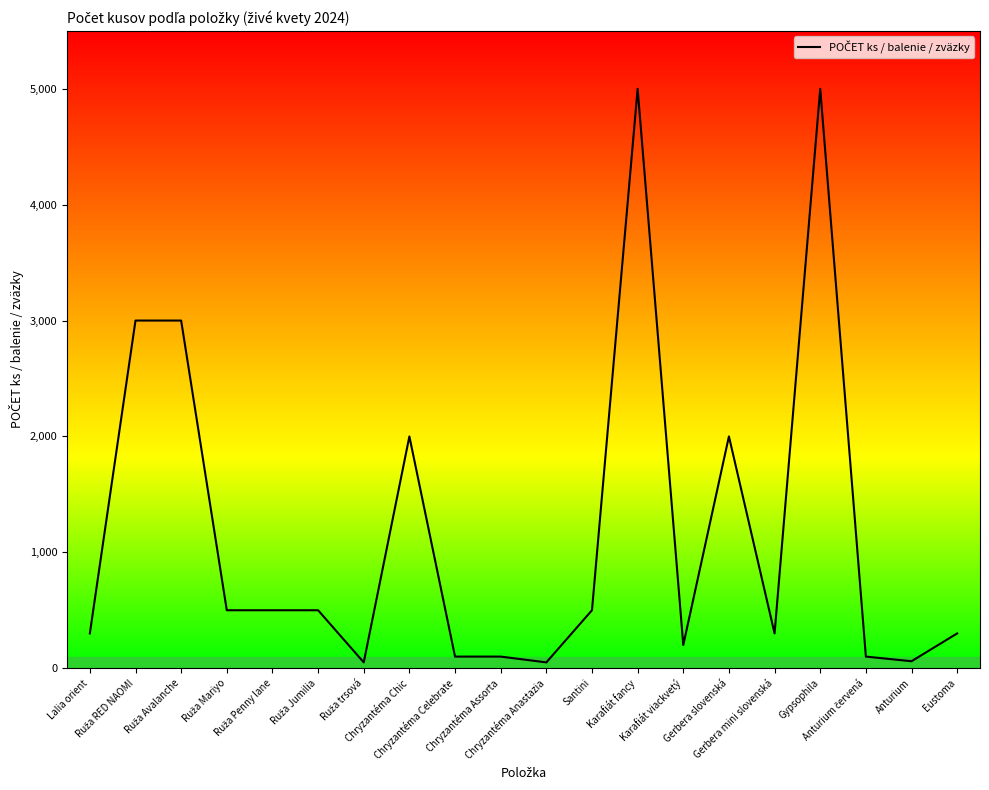

What is the difference between the maximum and minimum values?

4950